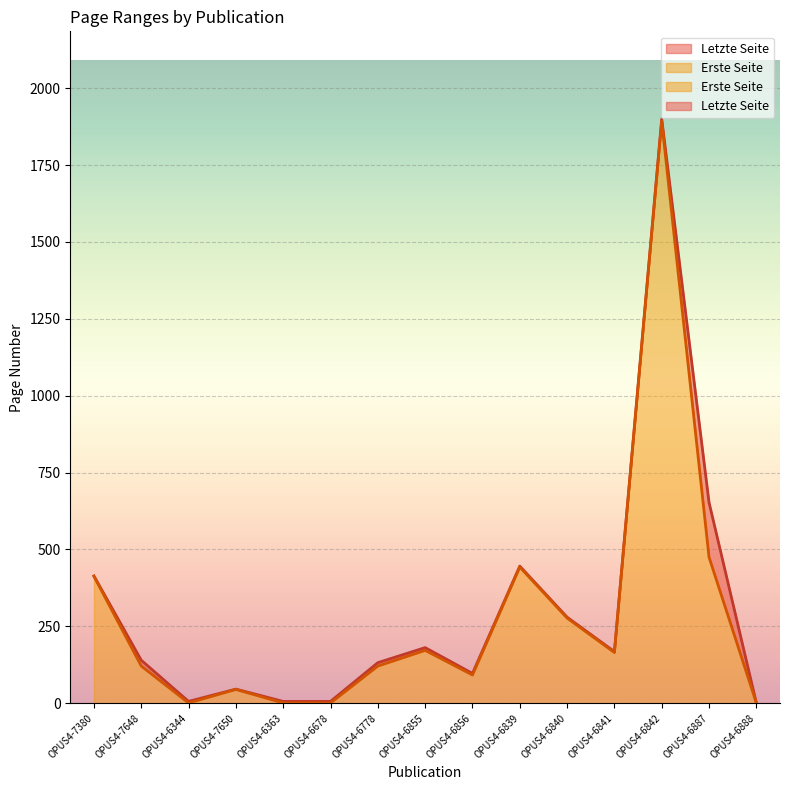

How many lines are shown in the chart?

2